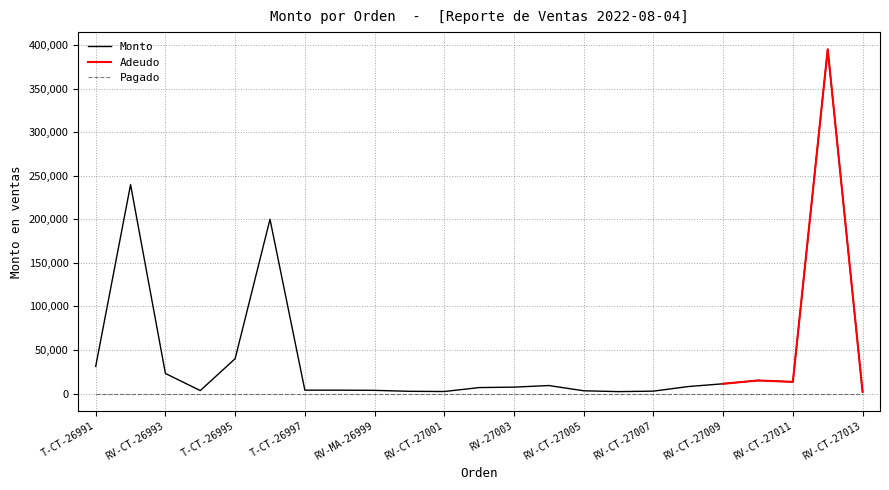

How many series are shown in this chart?

3